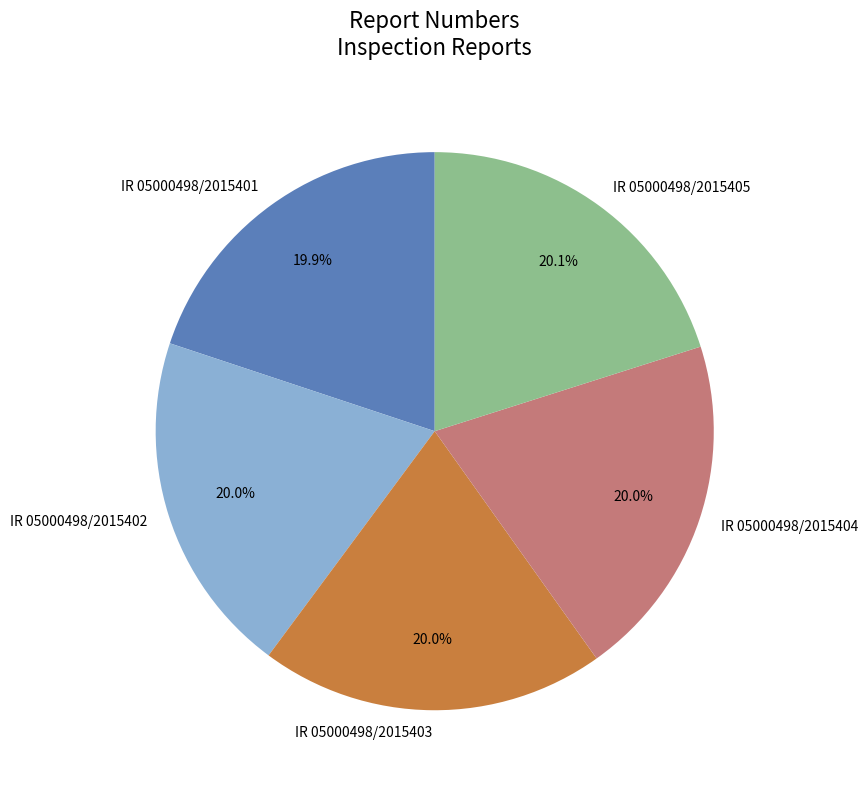

To the nearest percent, what is the combined percentage of IR 05000498/2015402 and IR 05000498/2015404?

40%